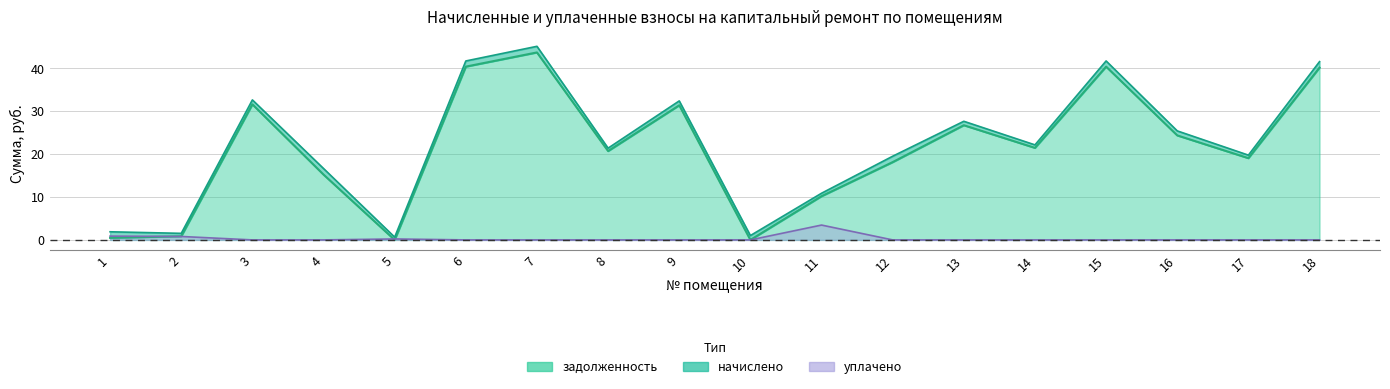

Between 7 and 17, which series saw the biggest shift?

задолженность